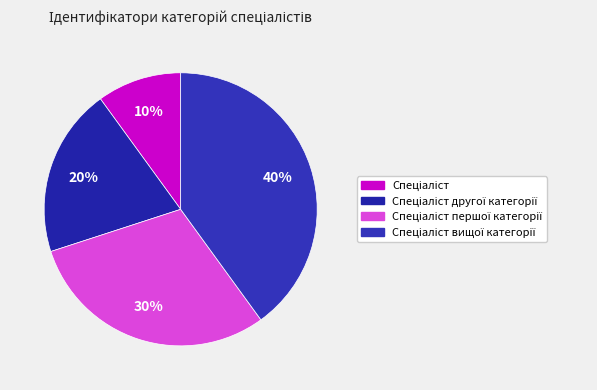

How many segments does this pie chart have?

4